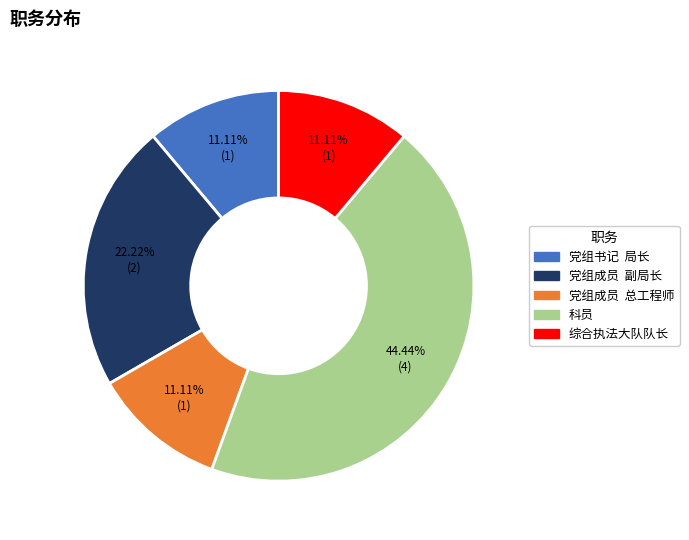

Do 综合执法大队队长 and 党组成员 副局长 together represent more than half of the pie?

No